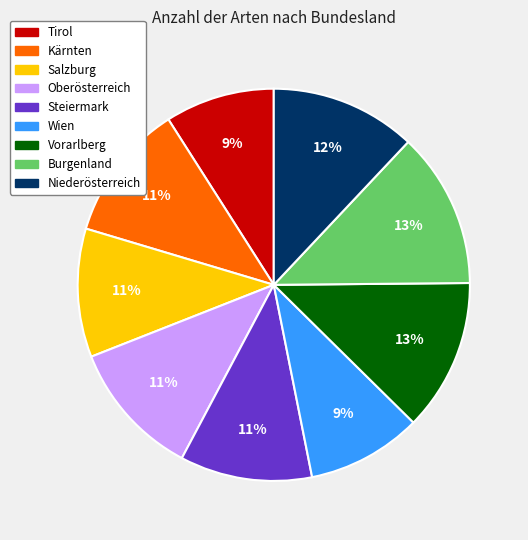

To the nearest percent, what is the combined percentage of Kärnten and Niederösterreich?

23%